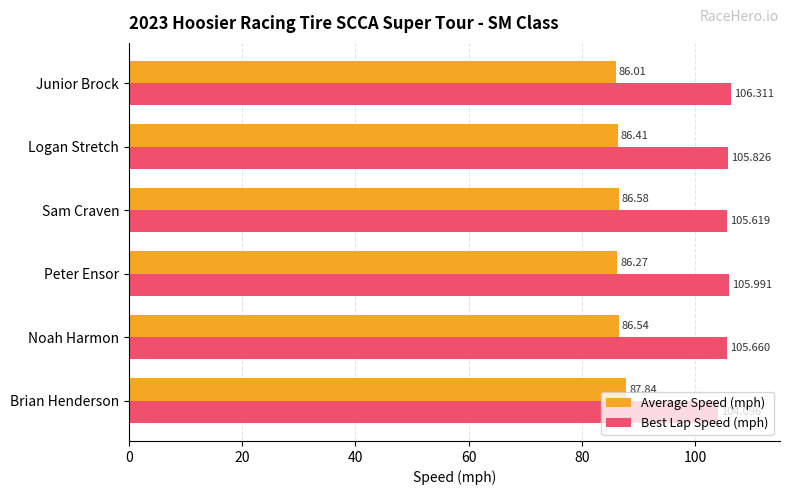

At which label does Best Lap Speed (mph) reach its peak?

Junior Brock